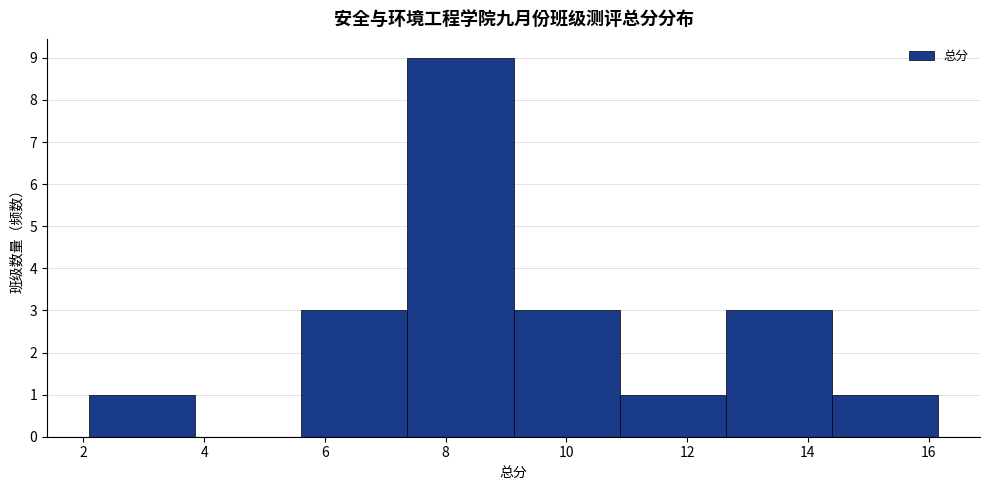

Reading left to right, transcribe this chart: for each bar, give the range it covers on the x-axis and its height. Neither the bar edges nor the heights are printed on the chart, so give them approximately, as read against the axes.

2.2 to 3.8: 1
3.8 to 5.6: 0
5.6 to 7.4: 3
7.4 to 9.2: 9
9.2 to 10.8: 3
10.8 to 12.6: 1
12.6 to 14.4: 3
14.4 to 16.2: 1